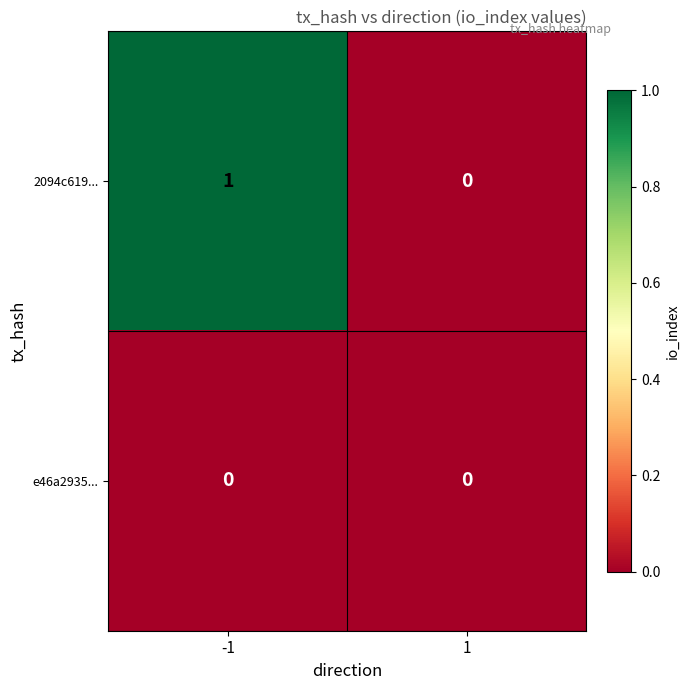

Which series has the widest spread of values?

2094c619...